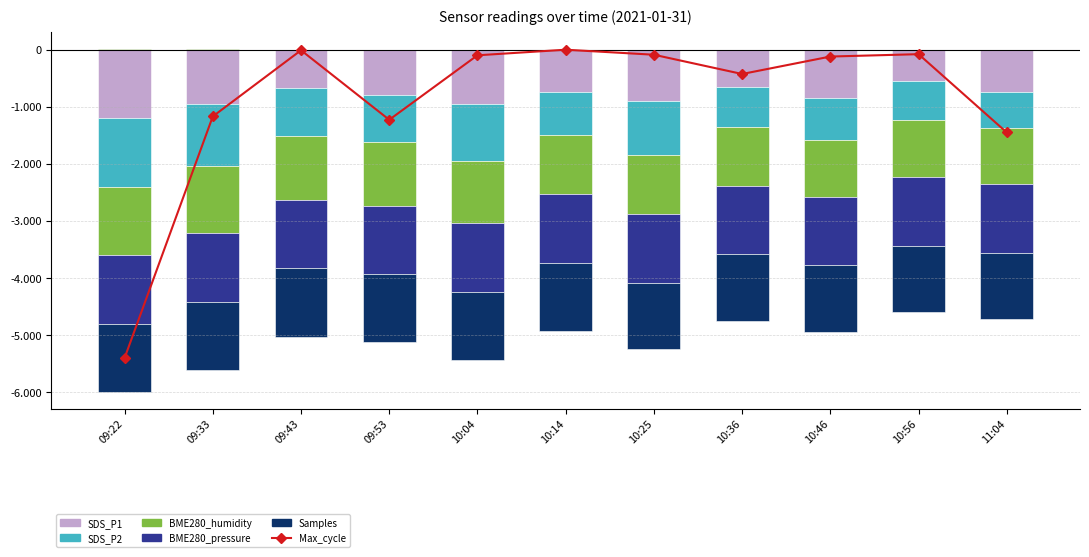

True or false: Samples has a value of -1701.9 at 09:33.

False